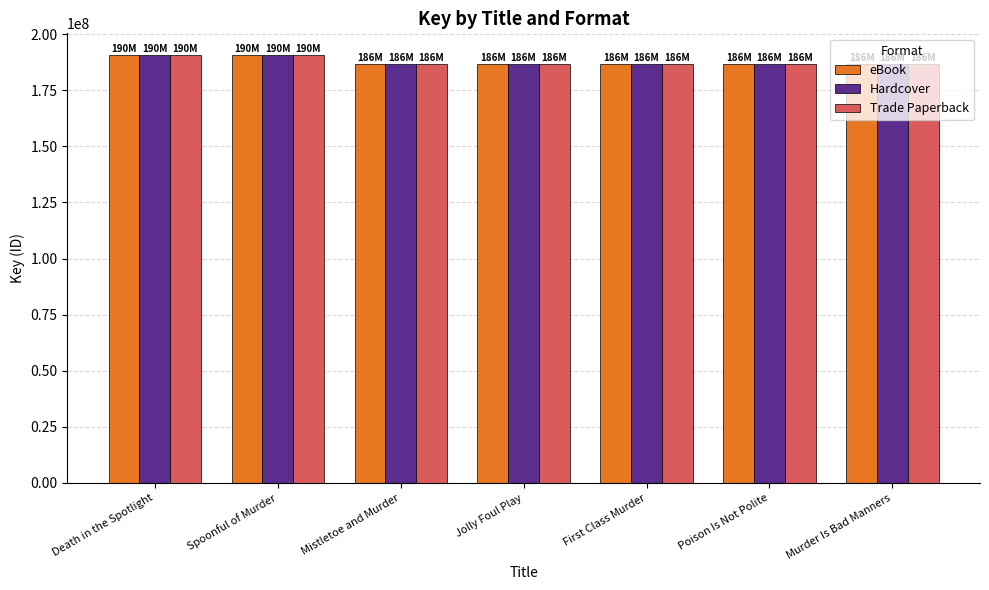

True or false: Hardcover has a value of 186491572 at Poison Is Not Polite.

True